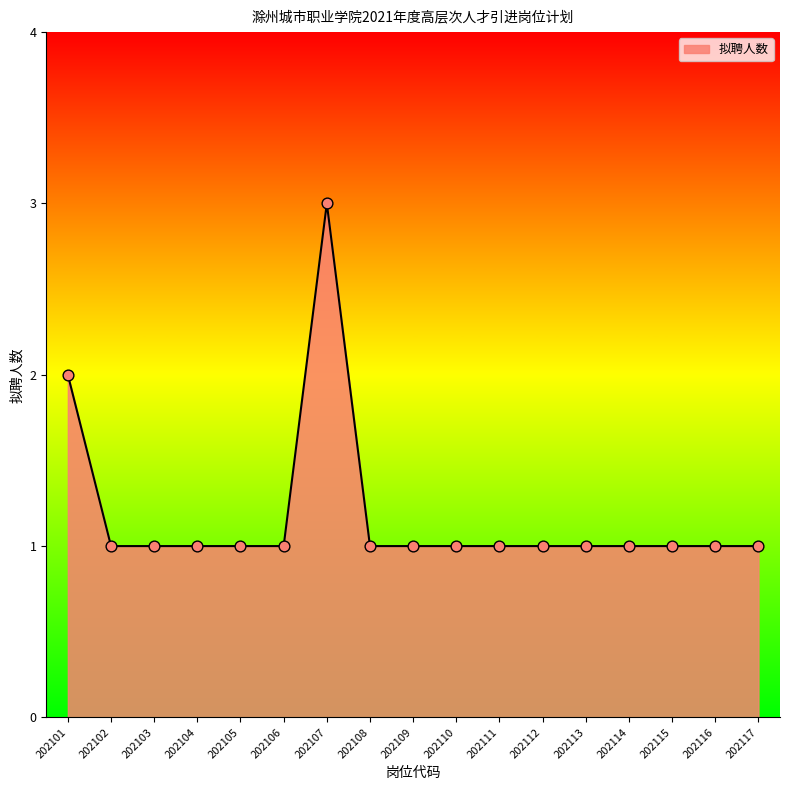

Approximately how many times larger is the value at 202112 compared to 202113?

1.0